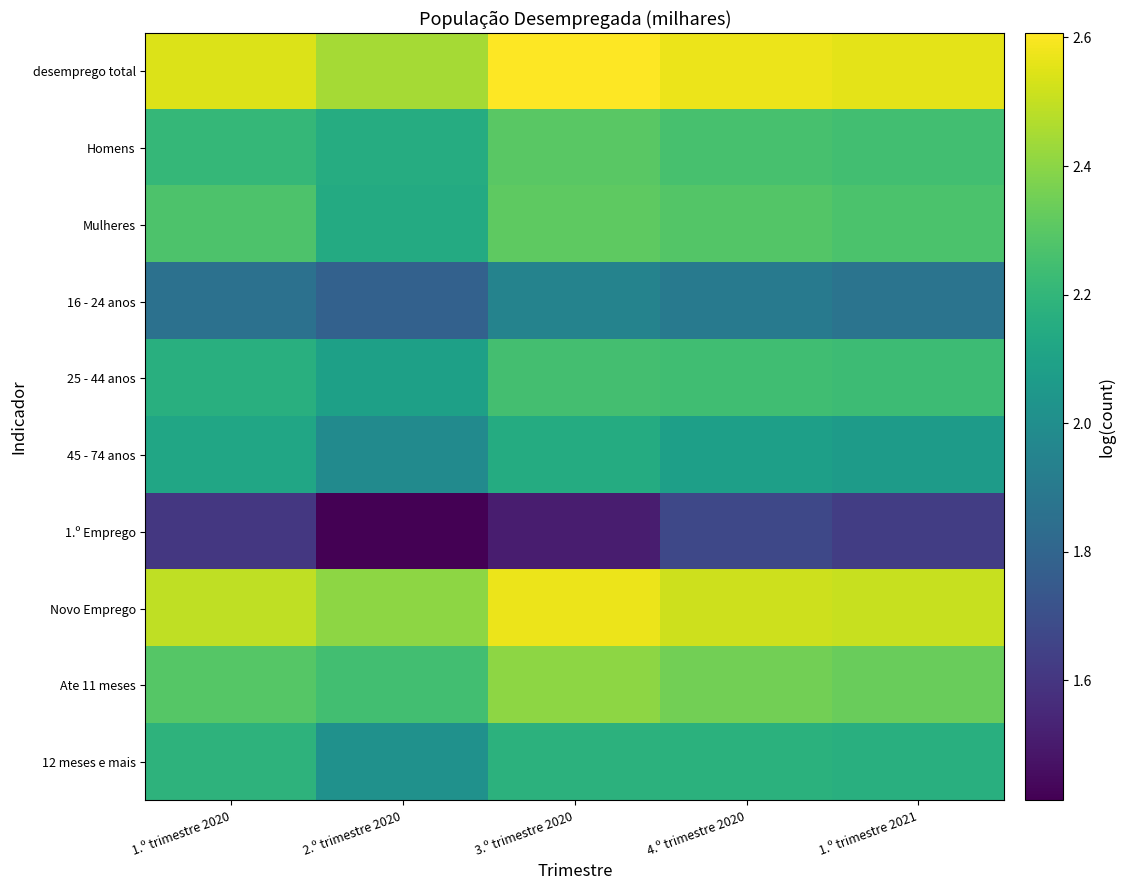

What is the smallest value displayed?

1.4